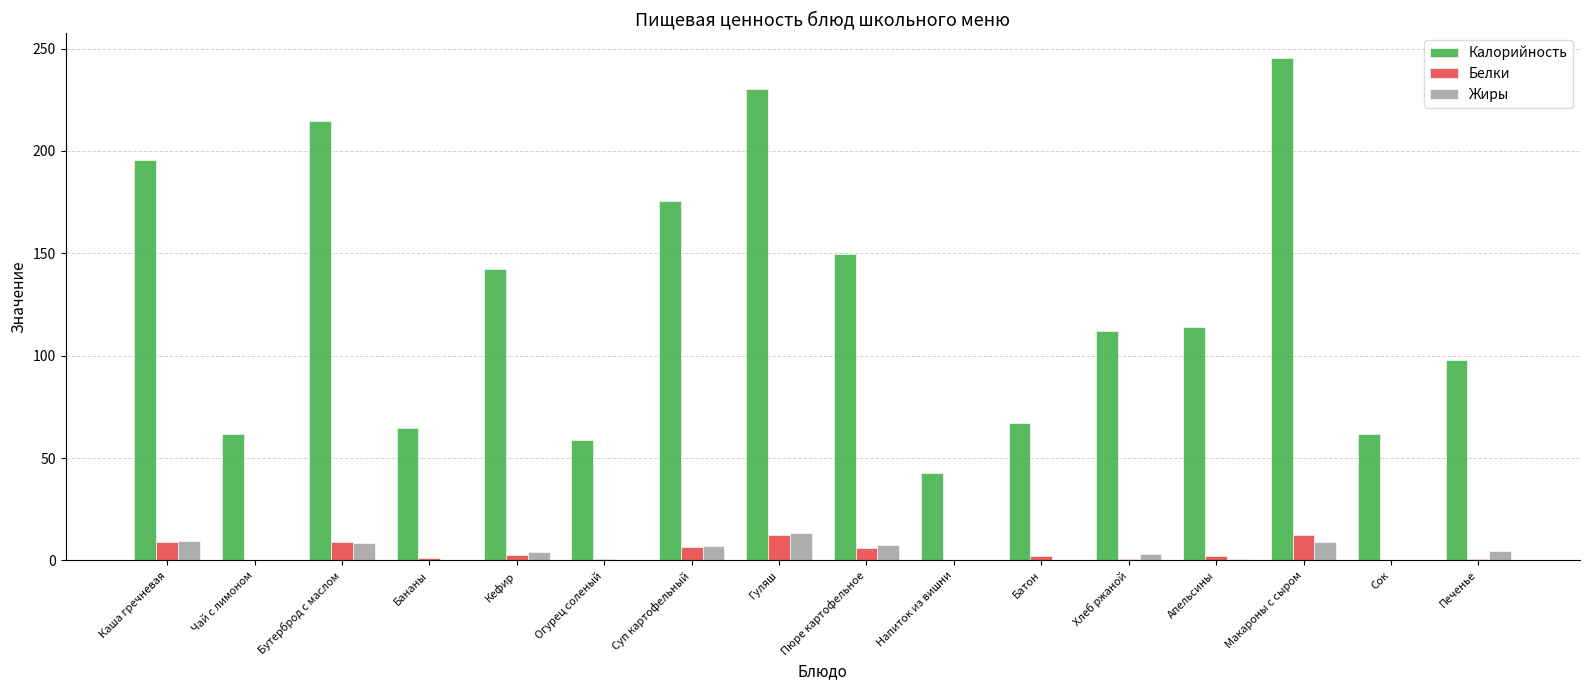

Between Кефир and Сок, which series saw the biggest shift?

Калорийность